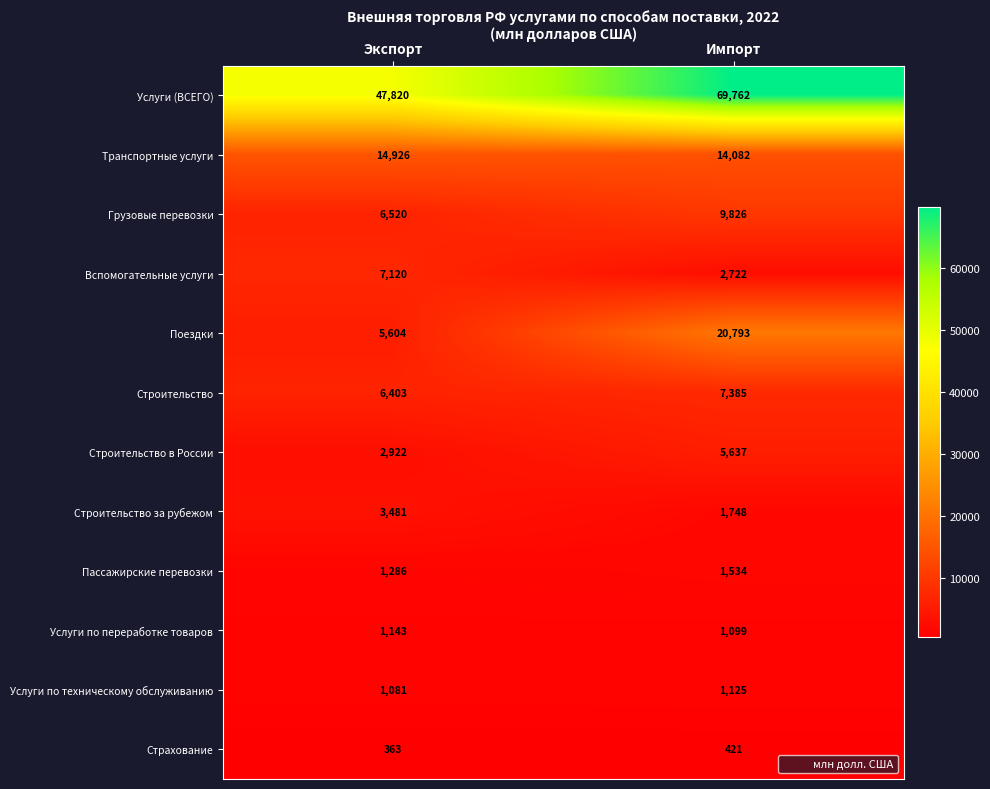

Which series has the largest range (max minus min)?

Услуги (ВСЕГО)